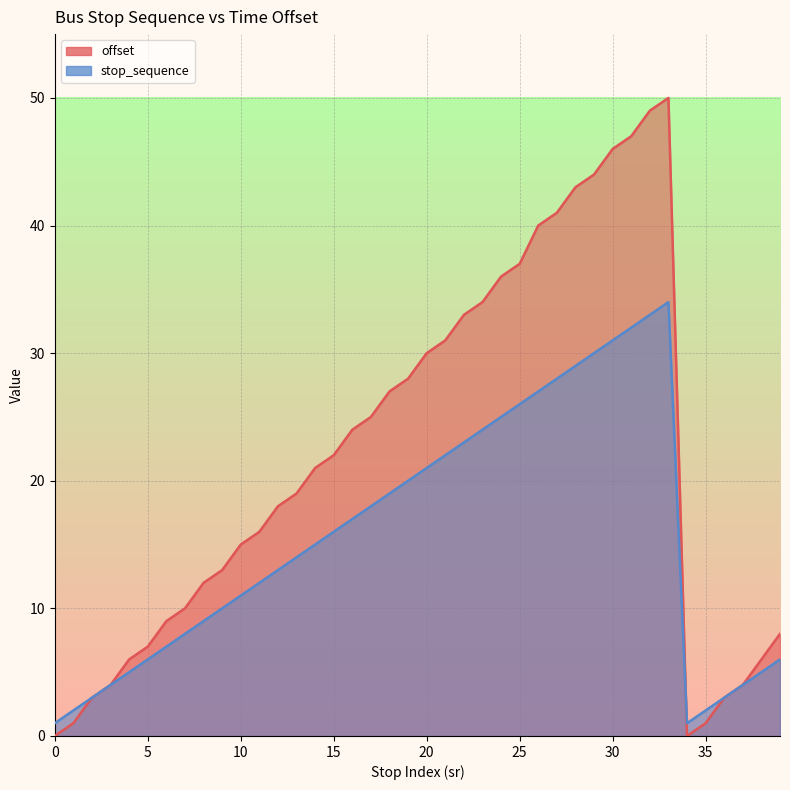

At which label does offset first exceed 21?

15